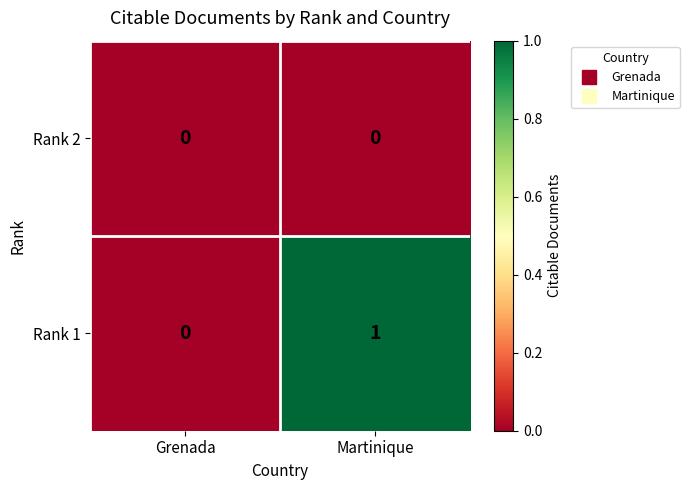

Reading left to right, what are all the values shown in this chart?

Rank 2: 0	0
Rank 1: 0	1